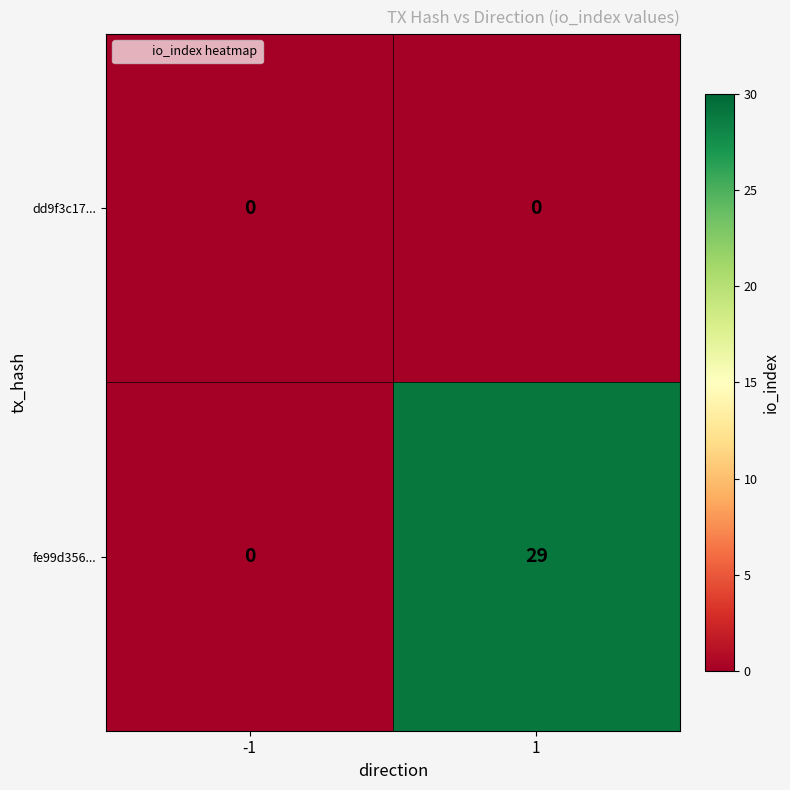

Reading right to left, list all the values displayed in this chart.

dd9f3c17...: 1=0	-1=0
fe99d356...: 1=29	-1=0